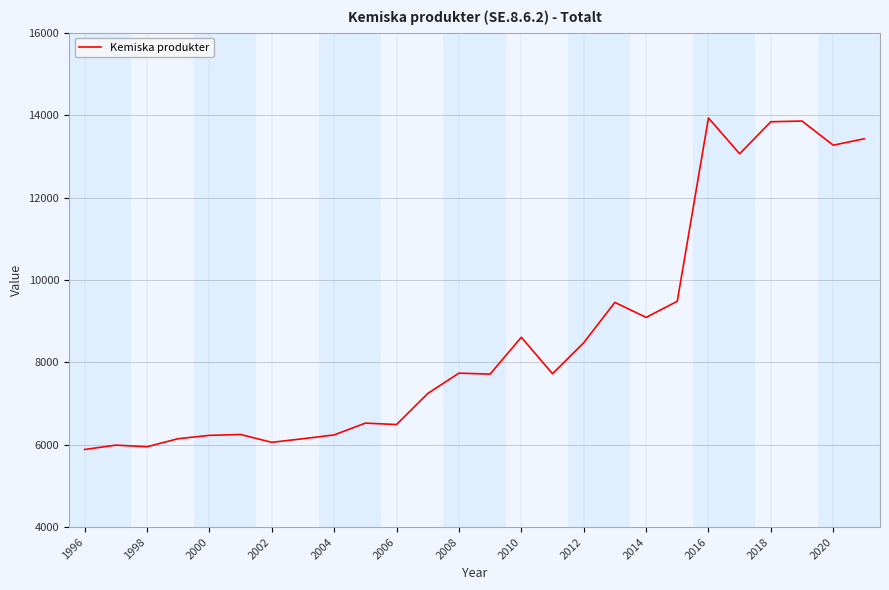

What is the minimum value shown in the chart?

5883